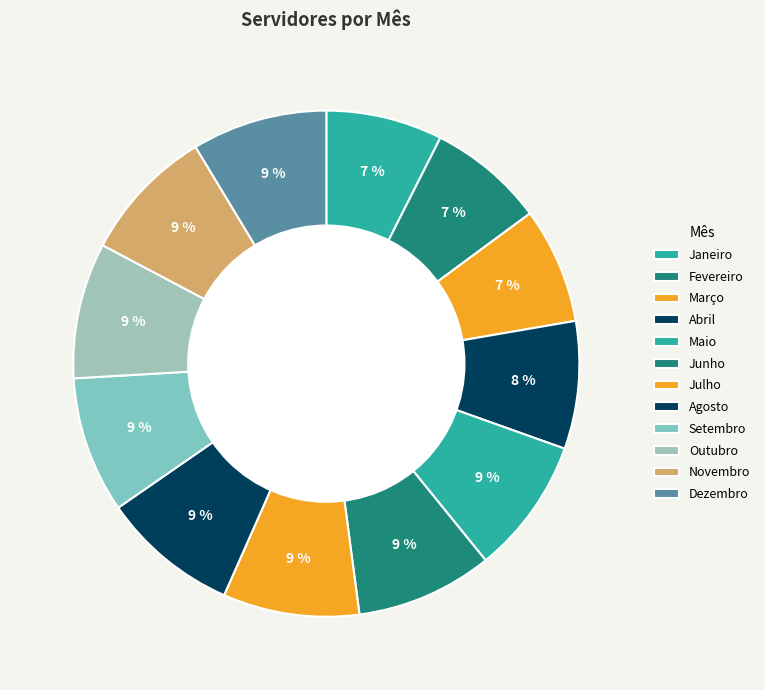

Is the sum of Setembro and Julho greater than half?

No